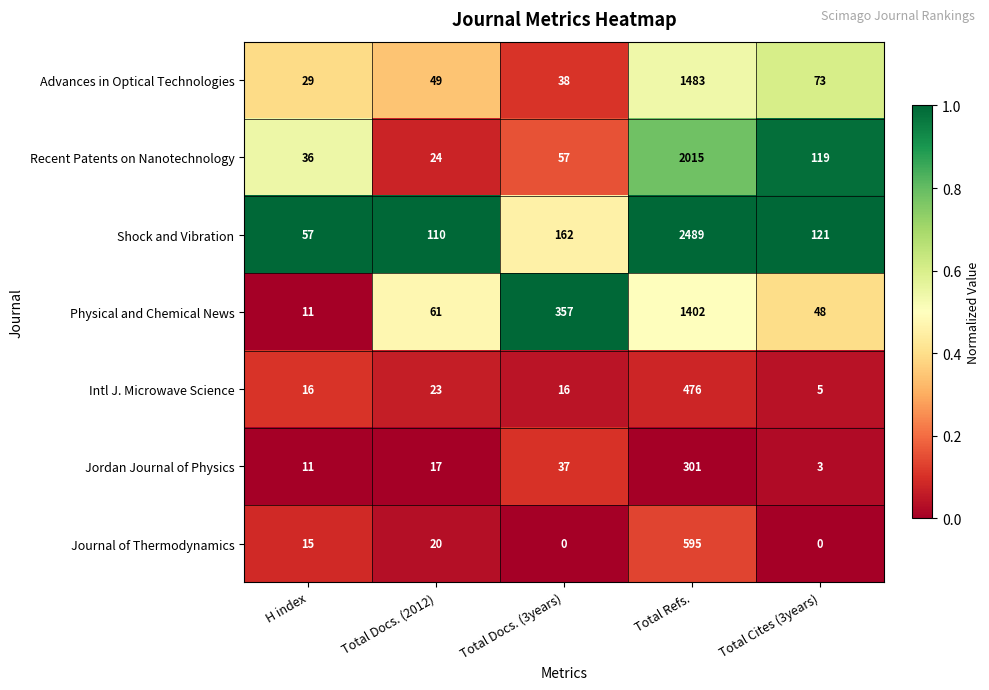

True or false: Physical and Chemical News has a value of 1825 at Total Refs..

False